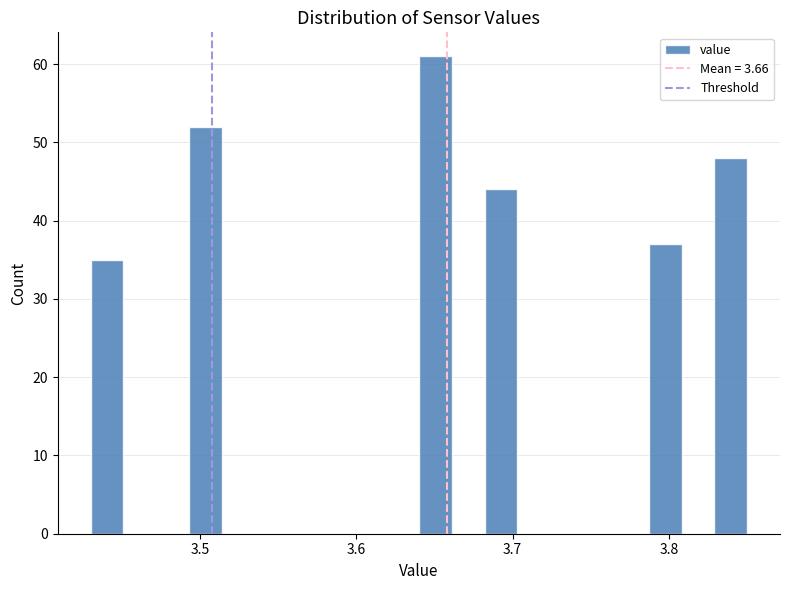

Around what value on the x-axis is the tallest bar? Give the approximate position of its centre, as read against the axis.

3.65